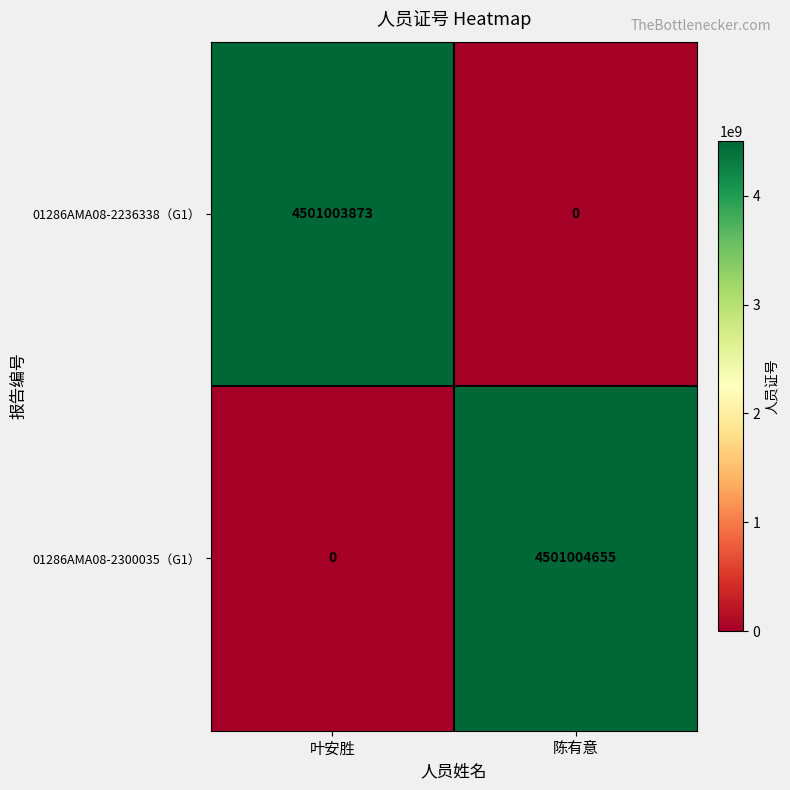

What is the difference between the maximum and minimum values in the 01286AMA08-2236338（G1） series?

4501003873